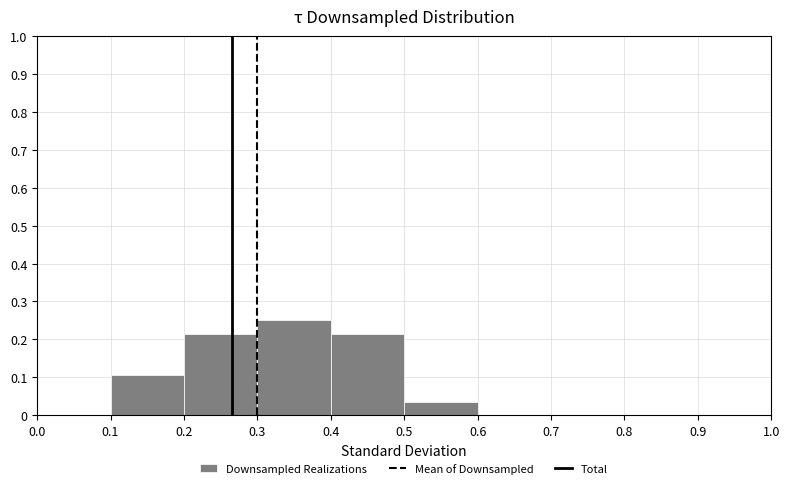

Reading left to right, transcribe this chart: for each bar, give the range it covers on the x-axis and its height. The values are not printed on the chart, so give them approximately, as read against the axis.

0.0 to 0.1: 0
0.1 to 0.2: 0.11
0.2 to 0.3: 0.21
0.3 to 0.4: 0.25
0.4 to 0.5: 0.21
0.5 to 0.6: 0.04
0.6 to 0.7: 0
0.7 to 0.8: 0
0.8 to 0.9: 0
0.9 to 1.0: 0